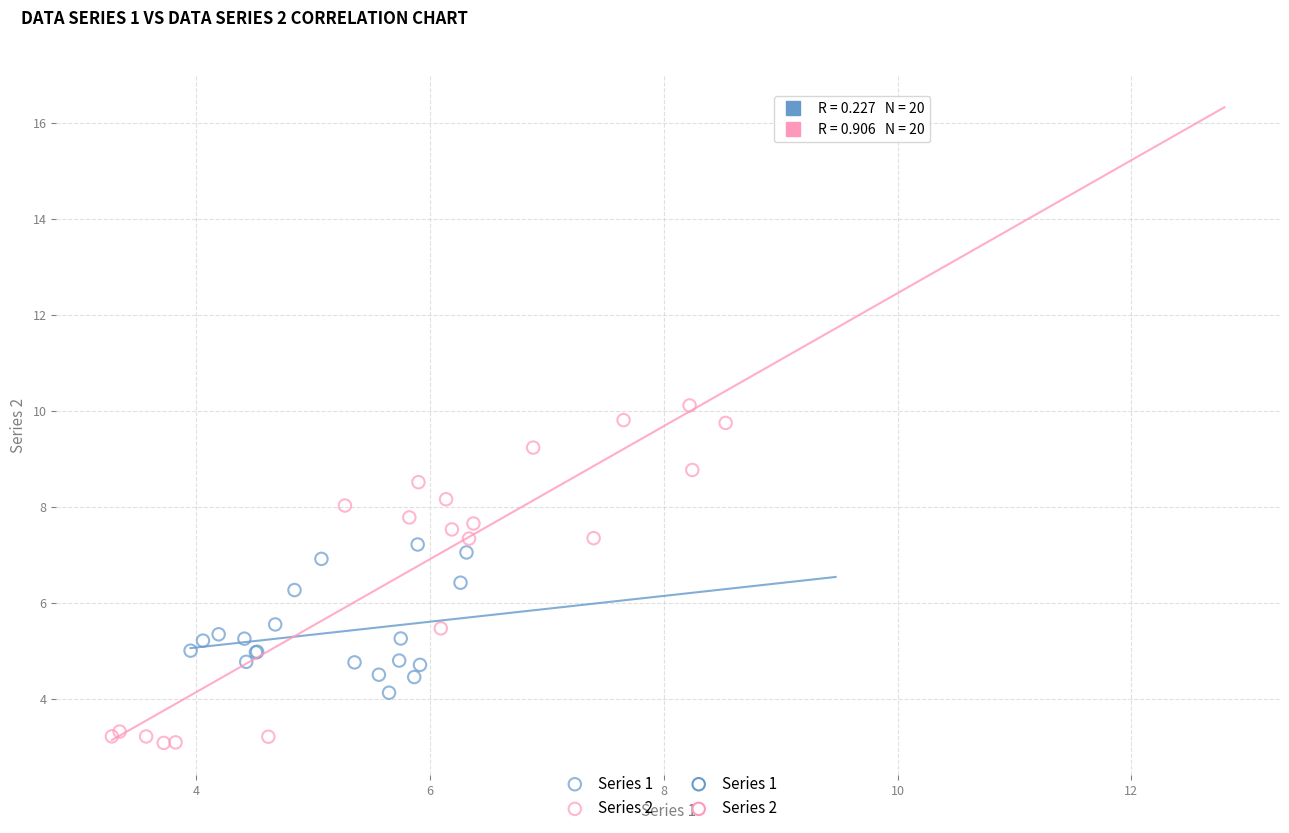

Which series reaches the maximum Y coordinate?

Series 2